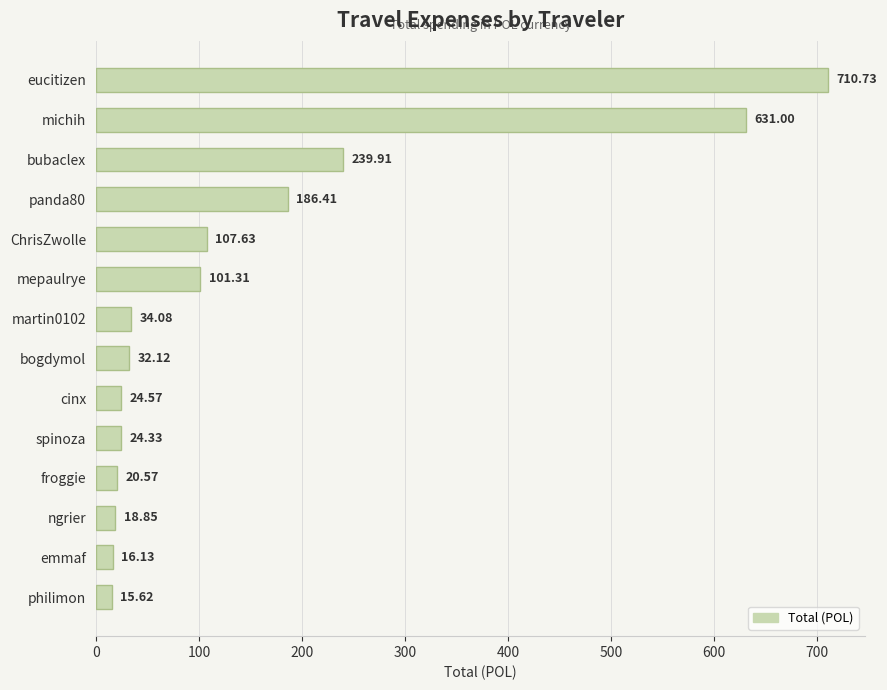

What is the label of the 10th bar from the bottom?

ChrisZwolle